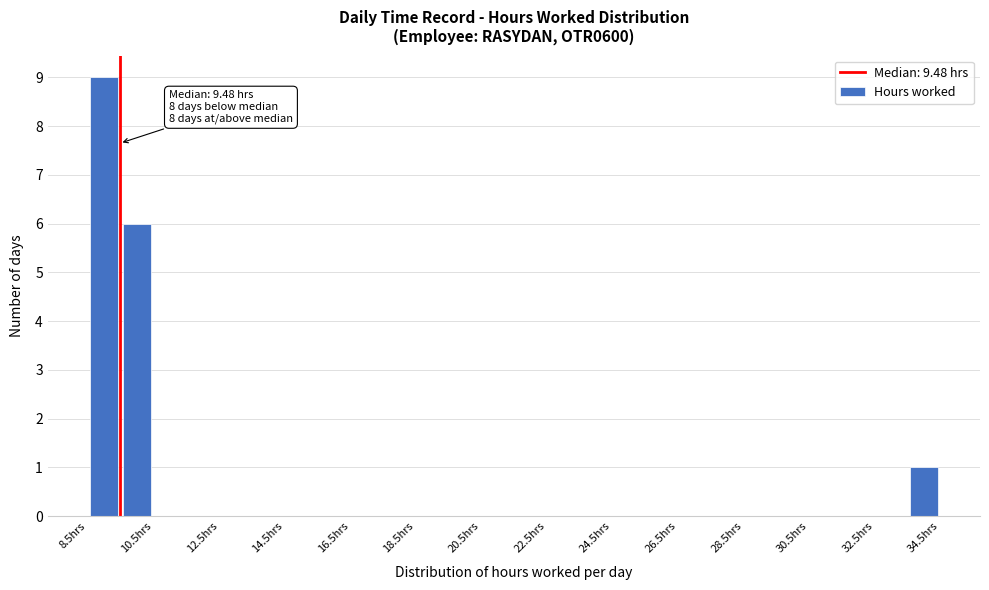

Over which range of the x-axis is the bar tallest?

8.5 to 9.5